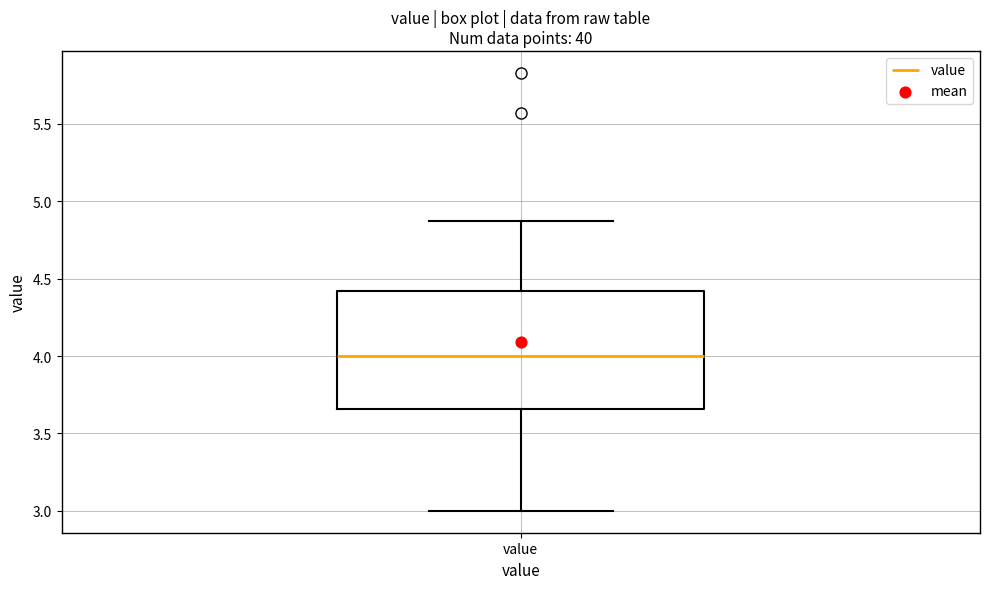

Where does the median line of the box for value sit on the y-axis? The values are not printed on the chart, so give them approximately, as read against the axis.

4.00